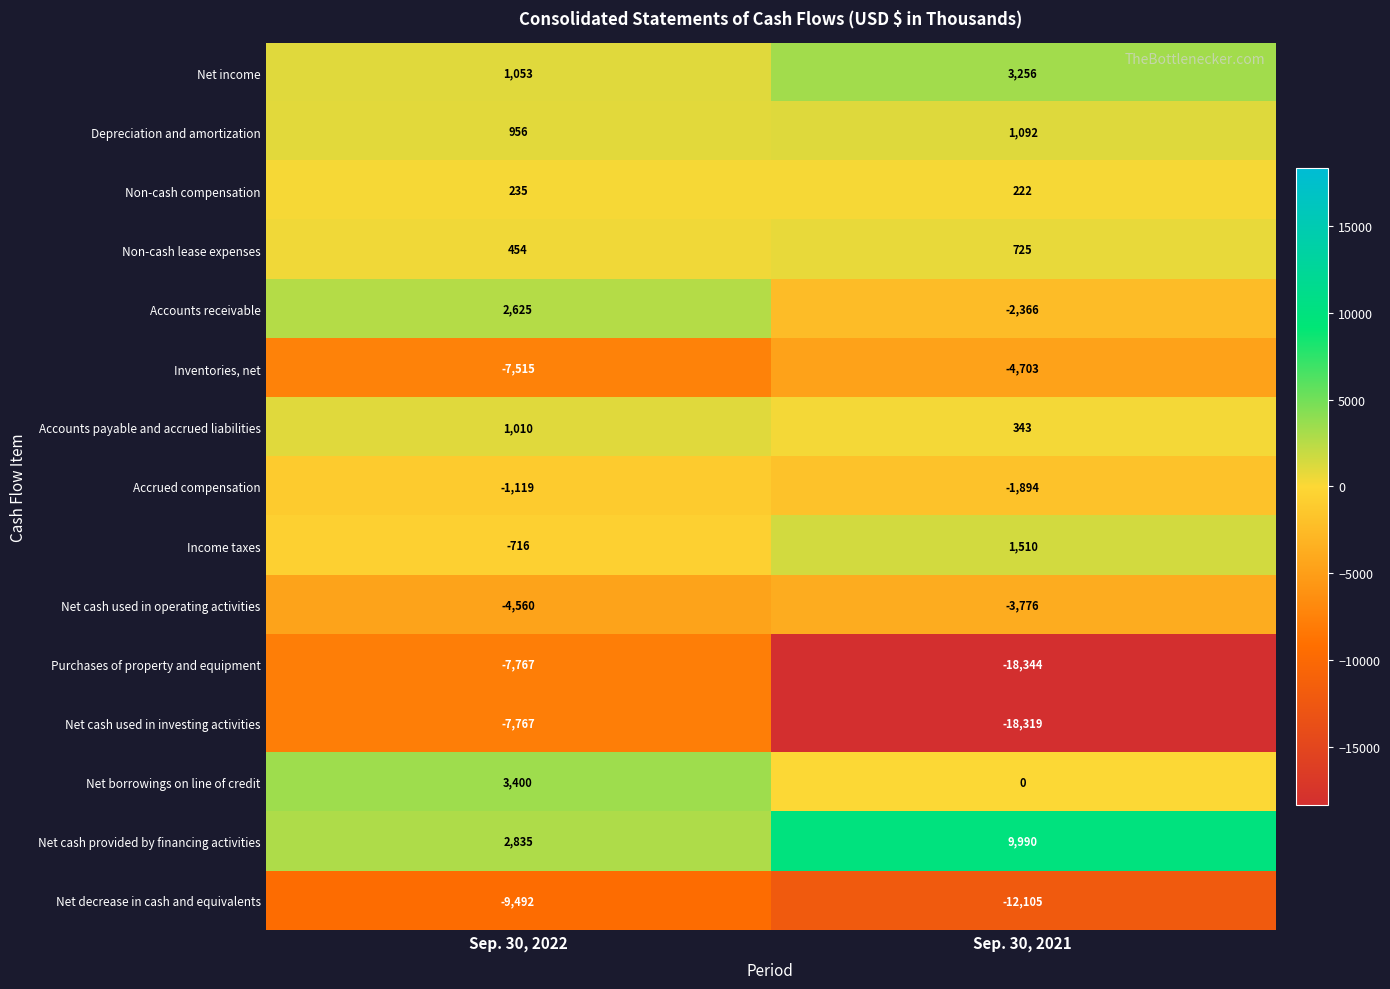

At Sep. 30, 2021, list the series in order from smallest to largest.

Purchases of property and equipment, Net cash used in investing activities, Net decrease in cash and equivalents, Inventories, net, Net cash used in operating activities, Accounts receivable, Accrued compensation, Net borrowings on line of credit, Non-cash compensation, Accounts payable and accrued liabilities, Non-cash lease expenses, Depreciation and amortization, Income taxes, Net income, Net cash provided by financing activities